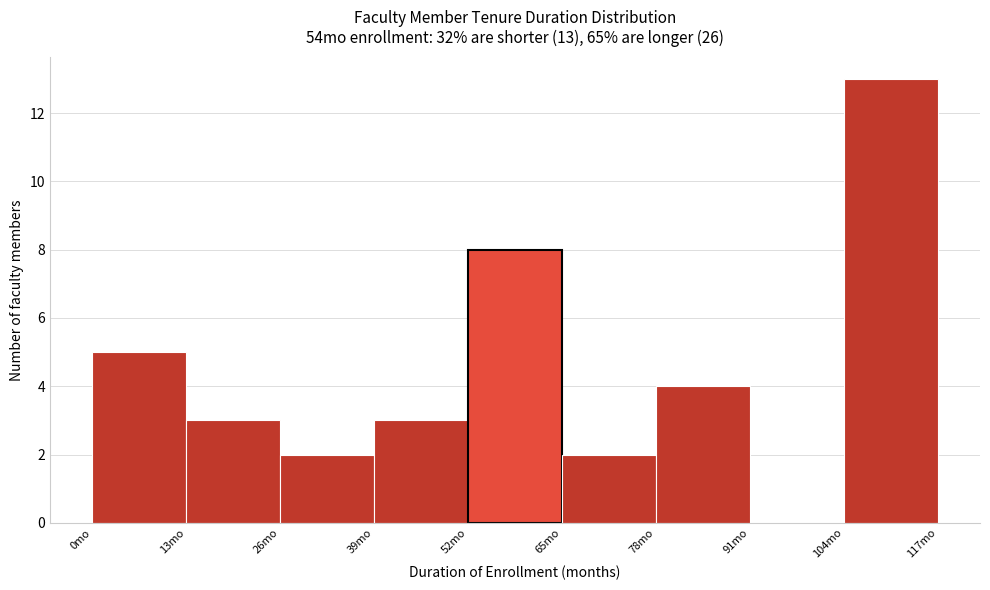

Over which range of the x-axis is the bar tallest?

104 to 117